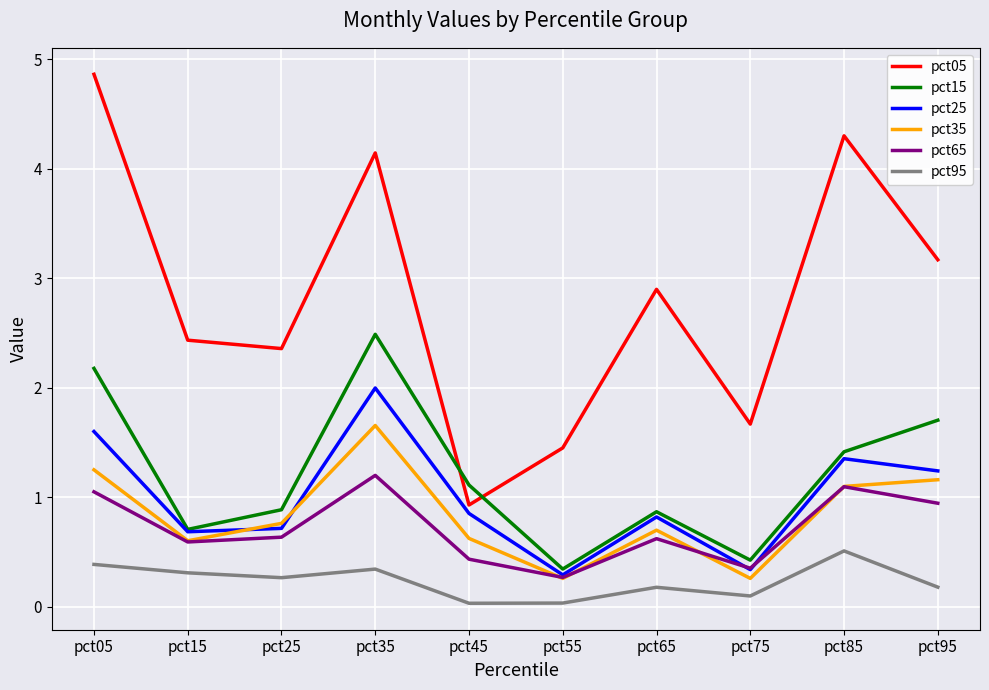

The value of pct65 at pct45 is 0.4. True or false?

True